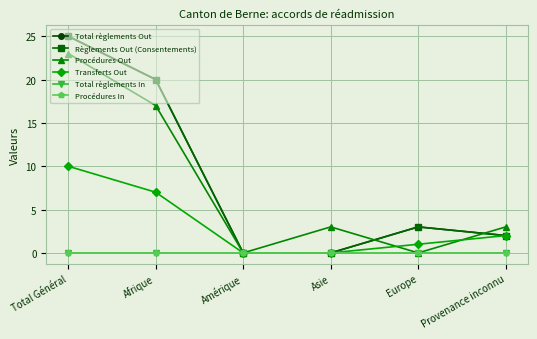

Is this an area chart (filled region under the line)?

No